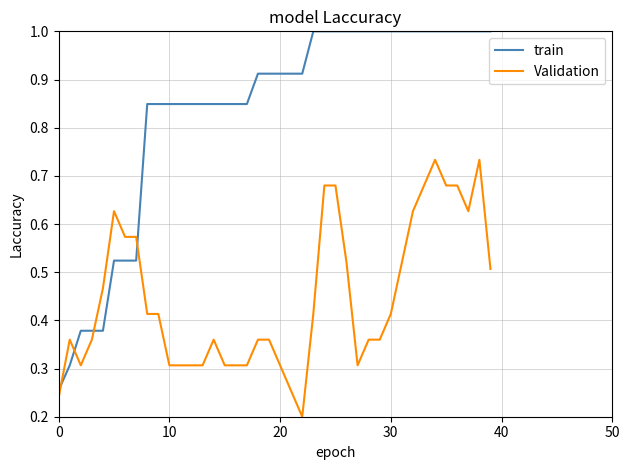

Which series has the widest spread of values?

train